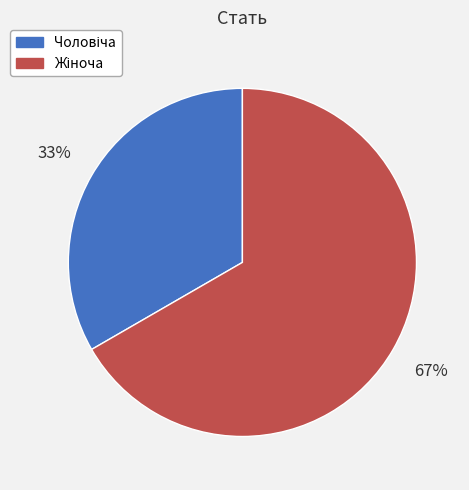

To the nearest percent, what is the average slice percentage?

50%